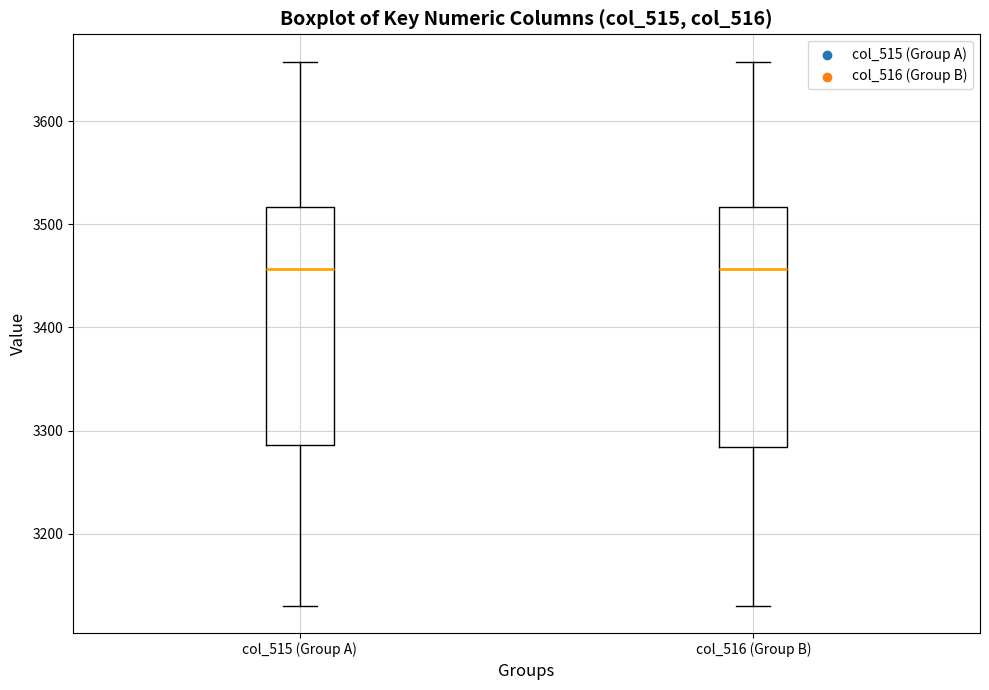

Reading left to right, transcribe this box plot: for each box, give where its median line is, the range the box spans, and where its two whiskers end, as read against the y-axis. The values are not printed on the chart, so give them approximately, as read against the axis.

col_515 (Group A): median 3460, box 3290 to 3520, whiskers 3130 to 3660
col_516 (Group B): median 3460, box 3280 to 3520, whiskers 3130 to 3660